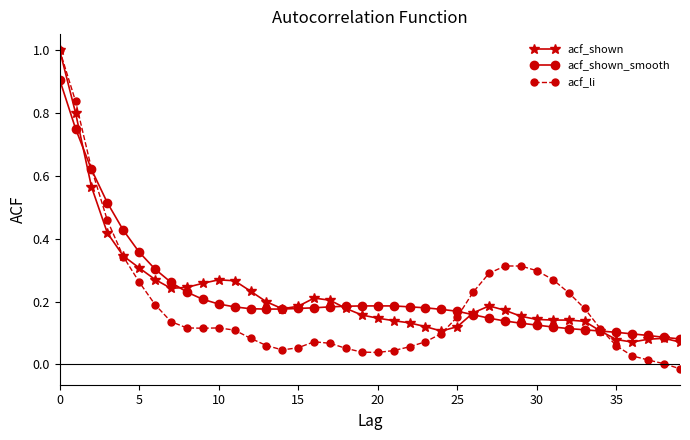

Does the chart display data point markers on the line(s)?

Yes